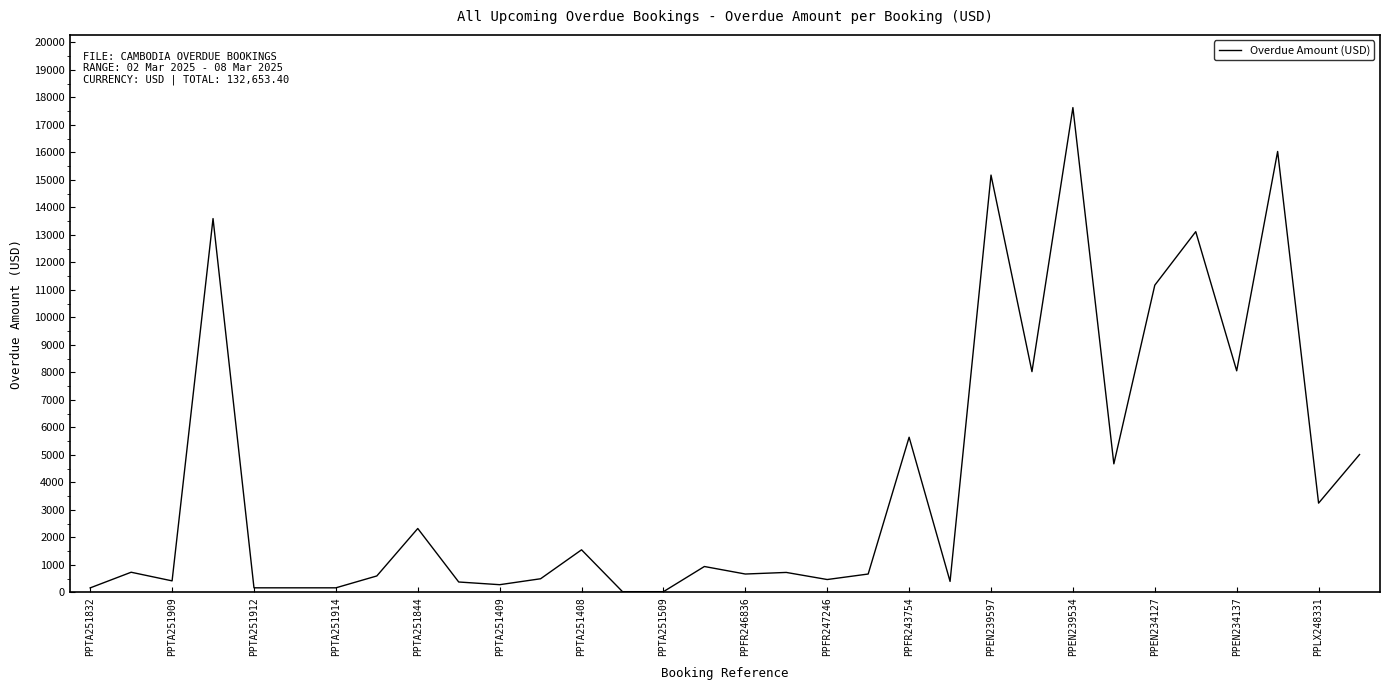

What is the average value?

4145.4